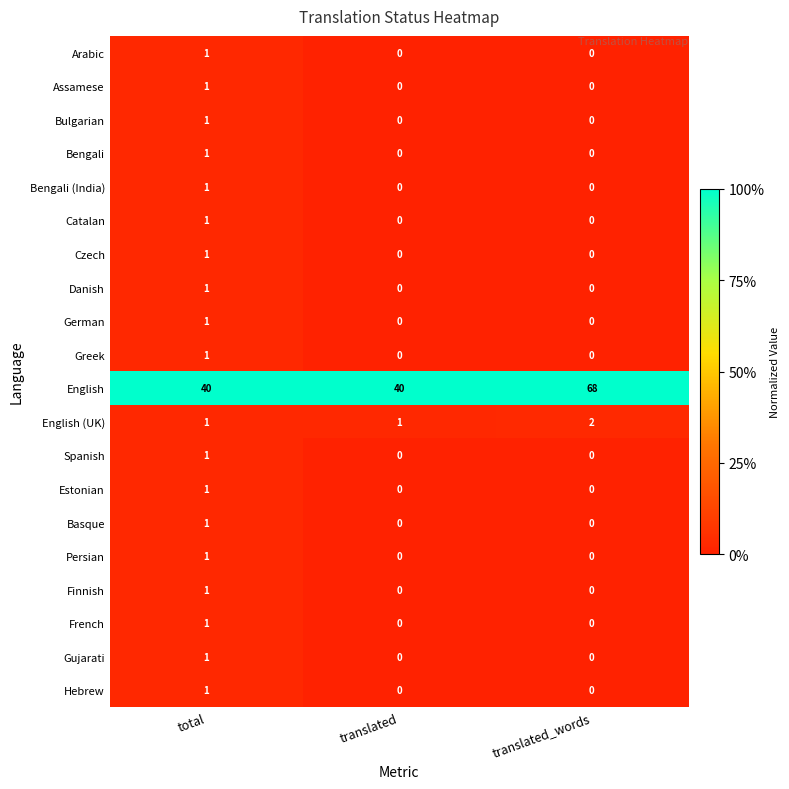

Which label corresponds to the largest value in the chart?

translated_words